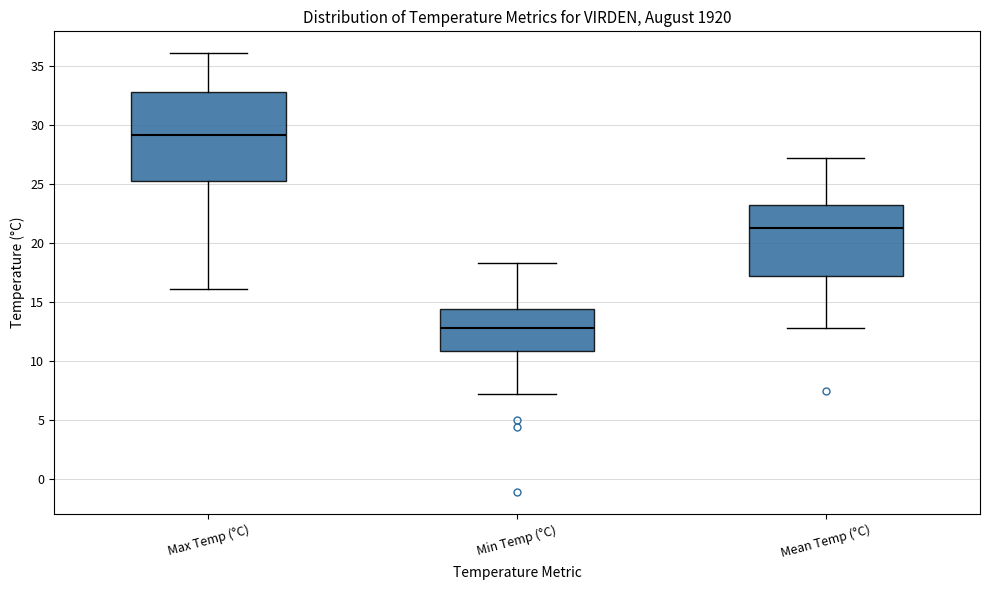

Comparing the boxes themselves (not the whiskers), which one is the tallest?

Max Temp (°C)